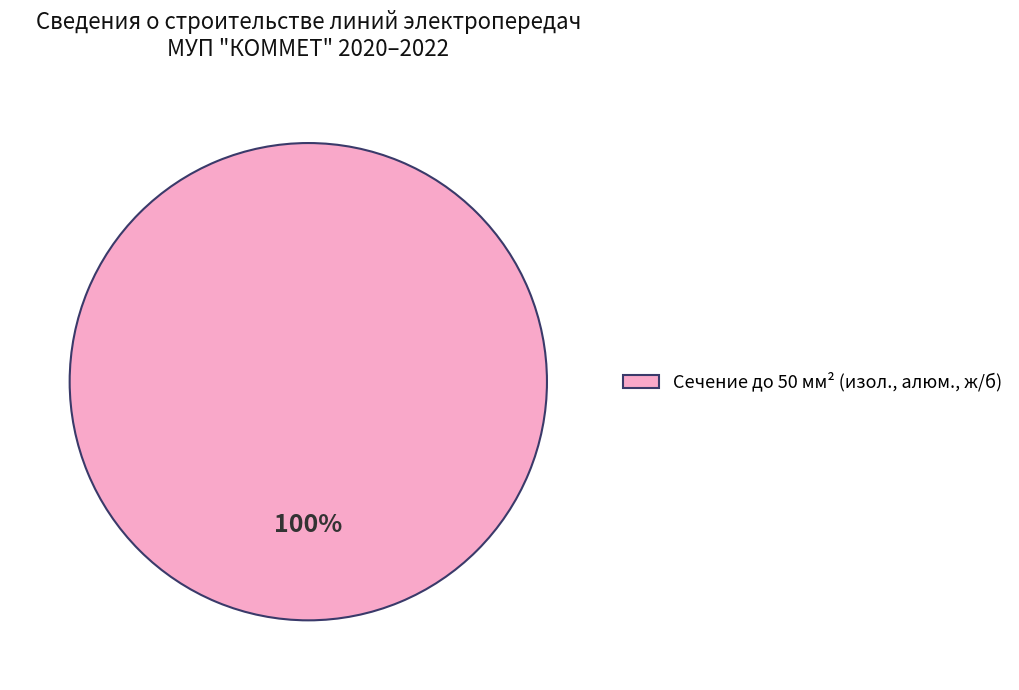

Does any single category account for the majority?

Yes